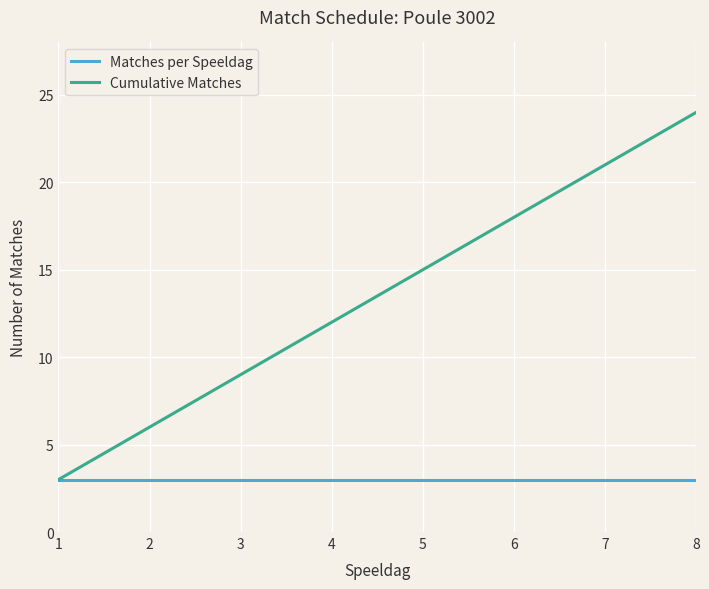

At which category is the sum across all series the highest?

8